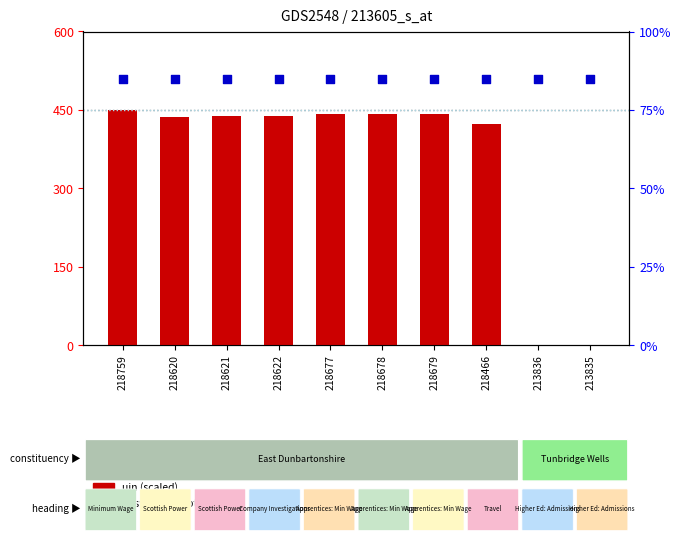

Which series has the widest spread of Y values?

uin (scaled)